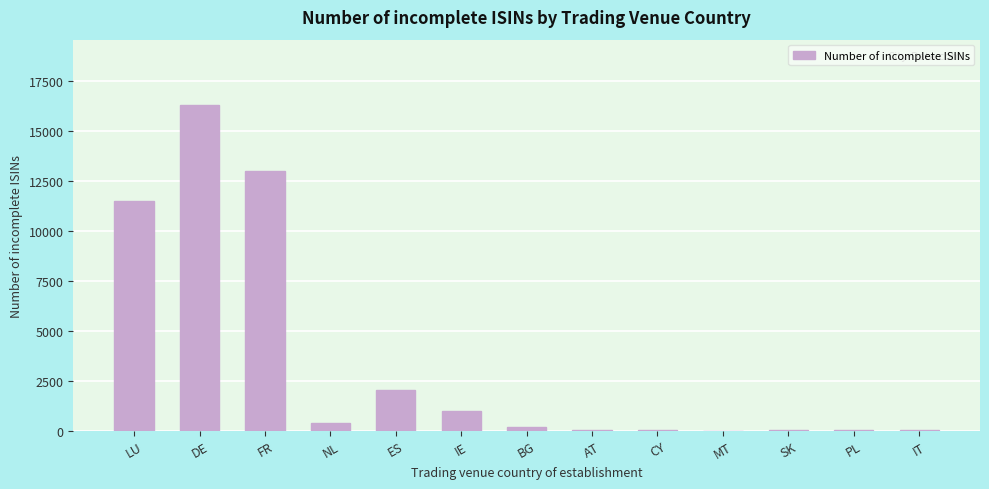

What is the difference between the values at IE and PL?

977